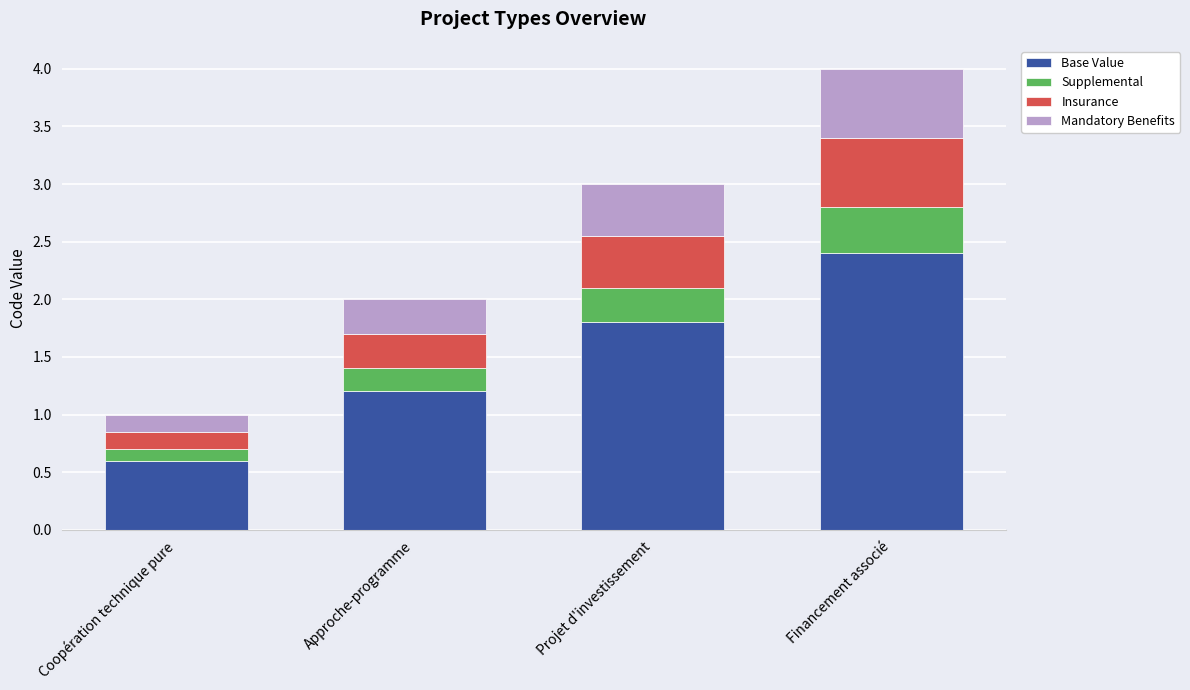

What is the total value across all series at Projet d'investissement?

3.0